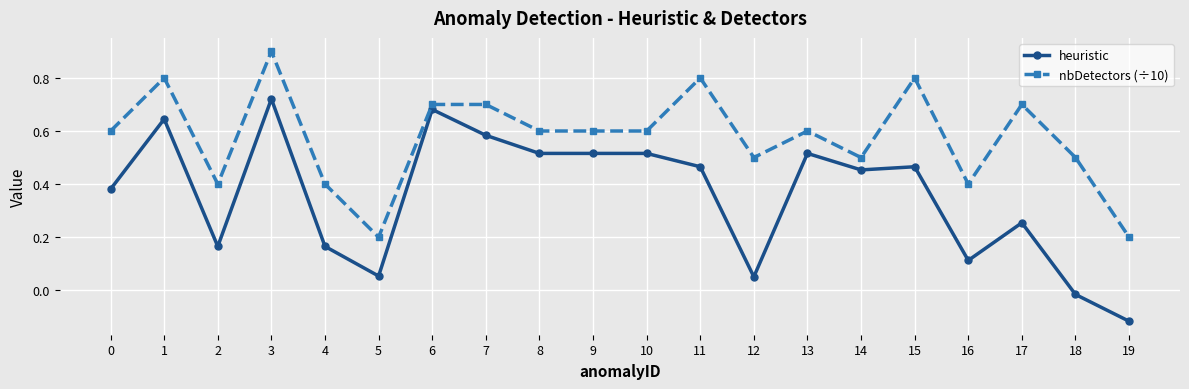

What are all the series names shown in the legend?

heuristic, nbDetectors (÷10)